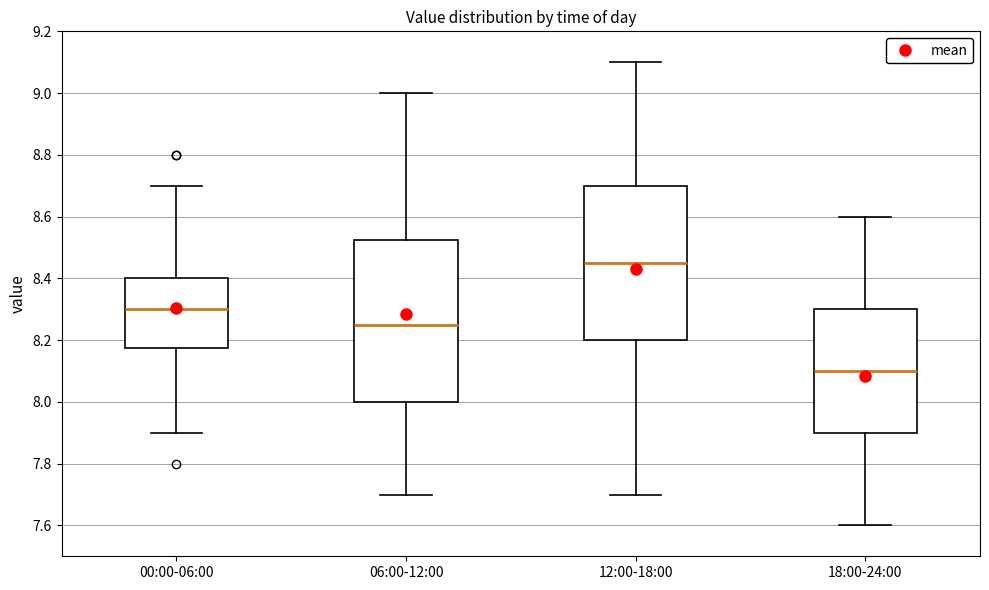

Where is the lower edge of the box for 18:00-24:00 on the y-axis? The values are not printed on the chart, so give them approximately, as read against the axis.

7.90